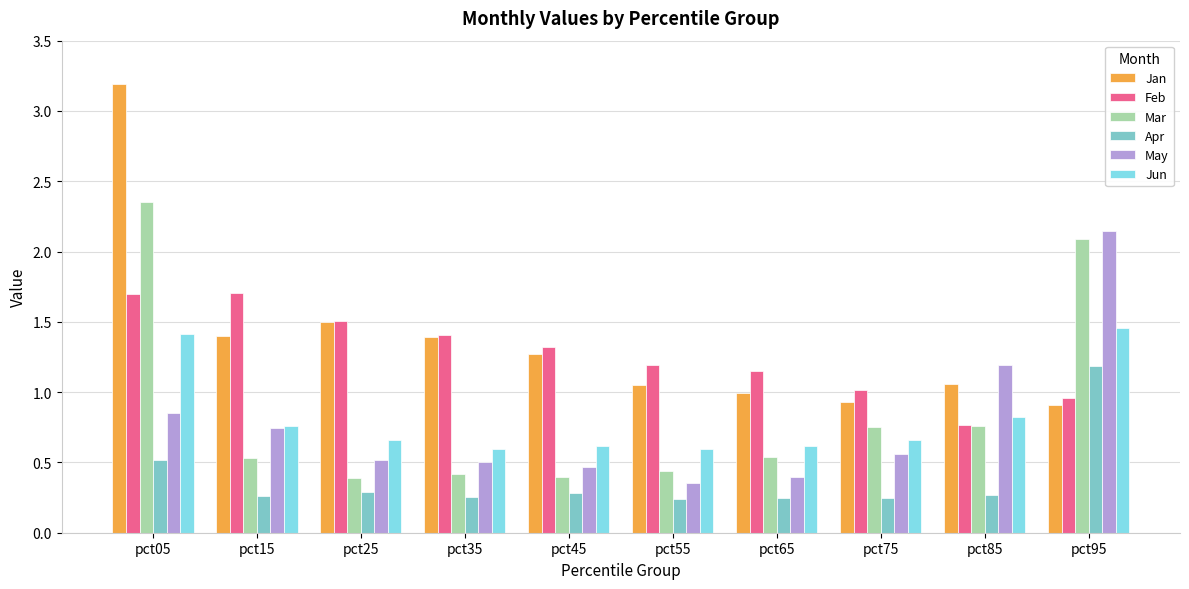

What is the difference between the maximum and minimum values in the Mar series?

2.0